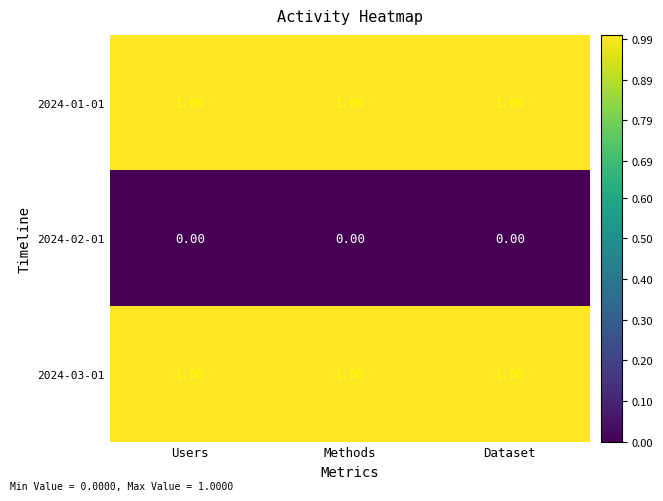

What is the sum of all 2024-01-01 values?

3